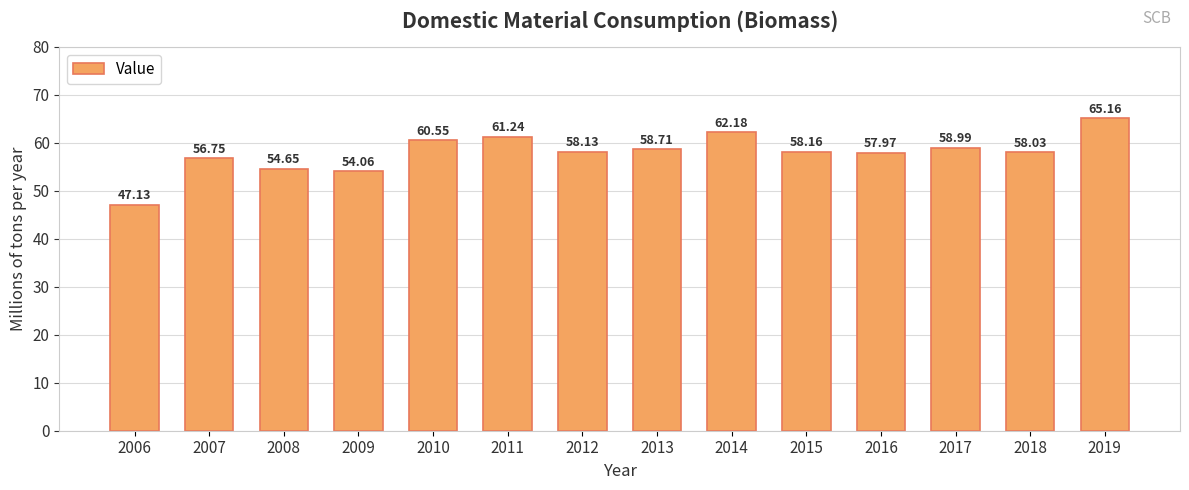

Count the number of categories in the chart.

14